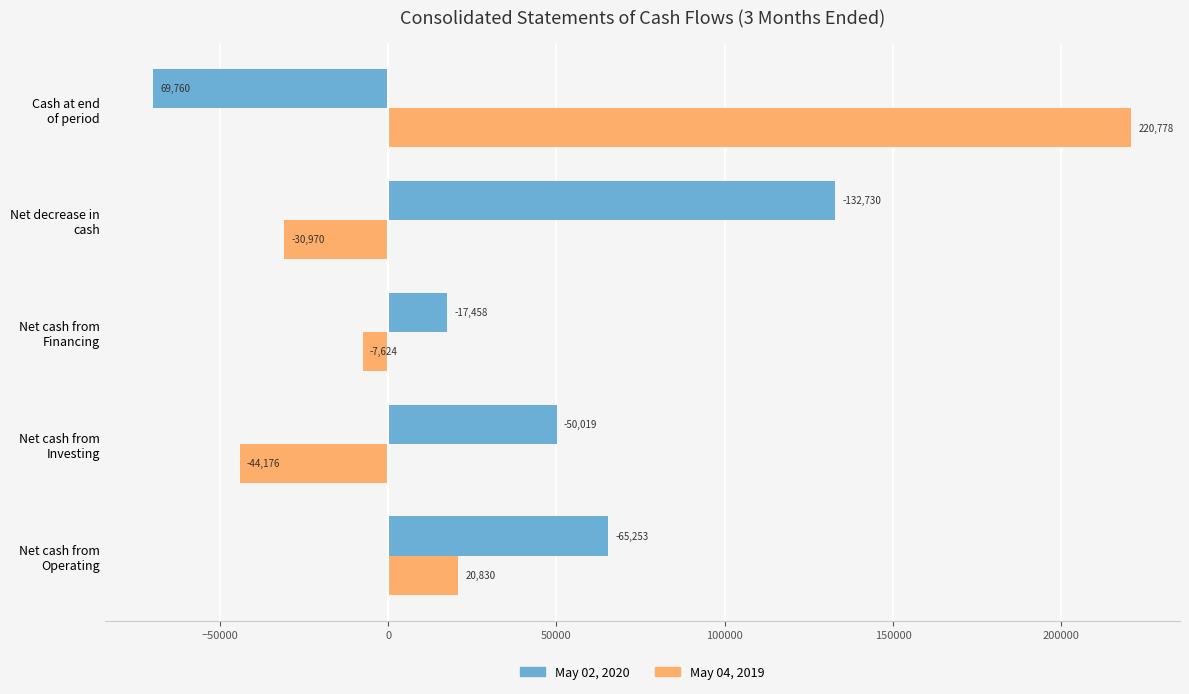

Which series has the largest total across all categories?

May 02, 2020